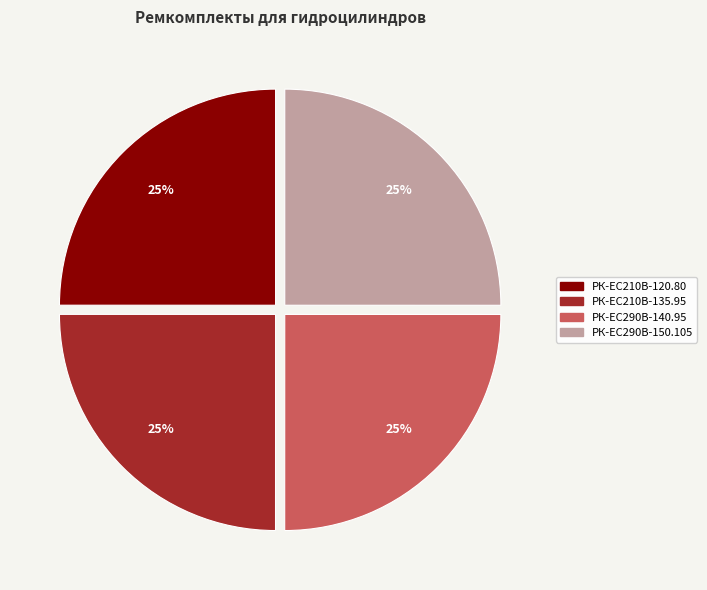

To the nearest percent, what is the average slice percentage?

25%